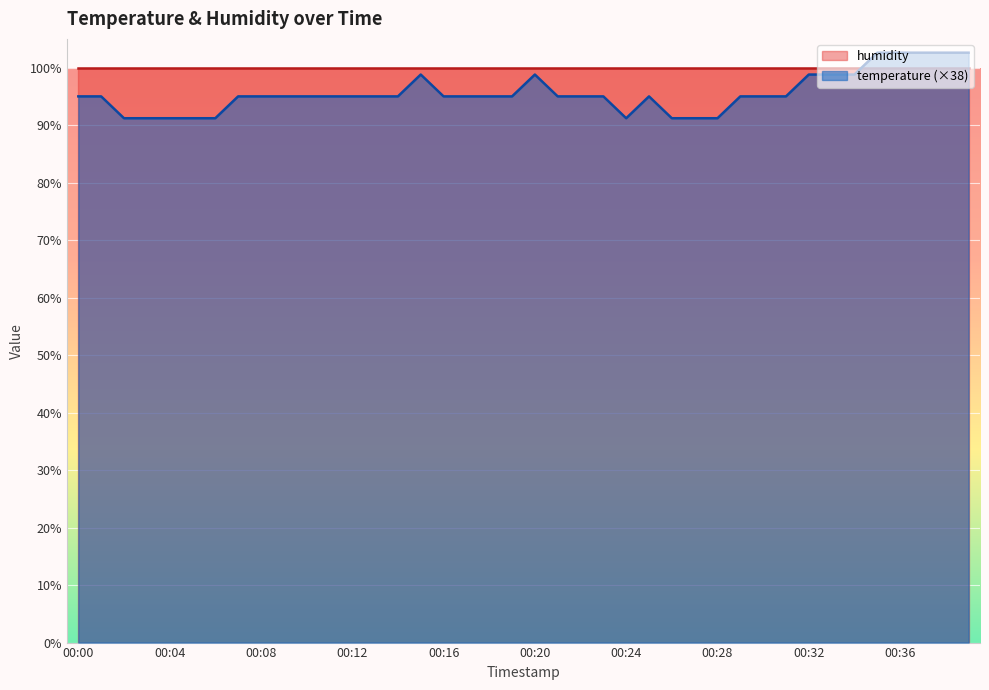

What is the ratio of the value at 00:32 to the value at 00:21?

1.0